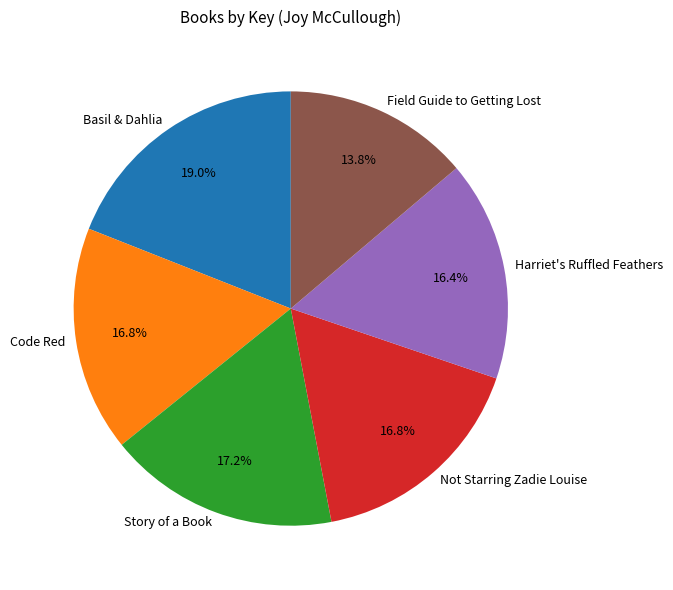

Which category has the smallest portion of the pie?

Field Guide to Getting Lost